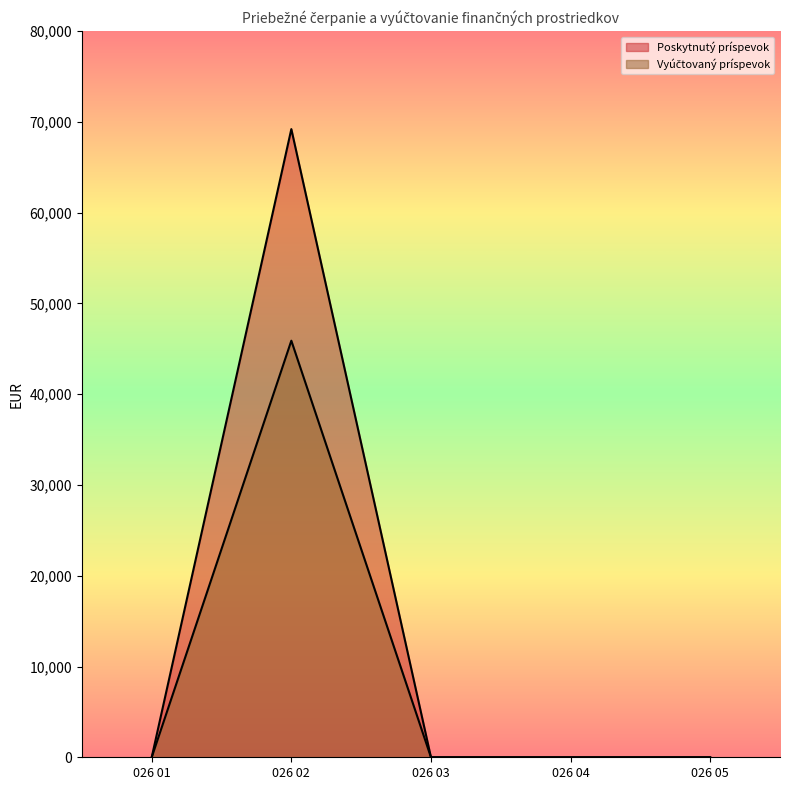

At 026 04, list the series in order from largest to smallest.

Poskytnutý príspevok, Vyúčtovaný príspevok